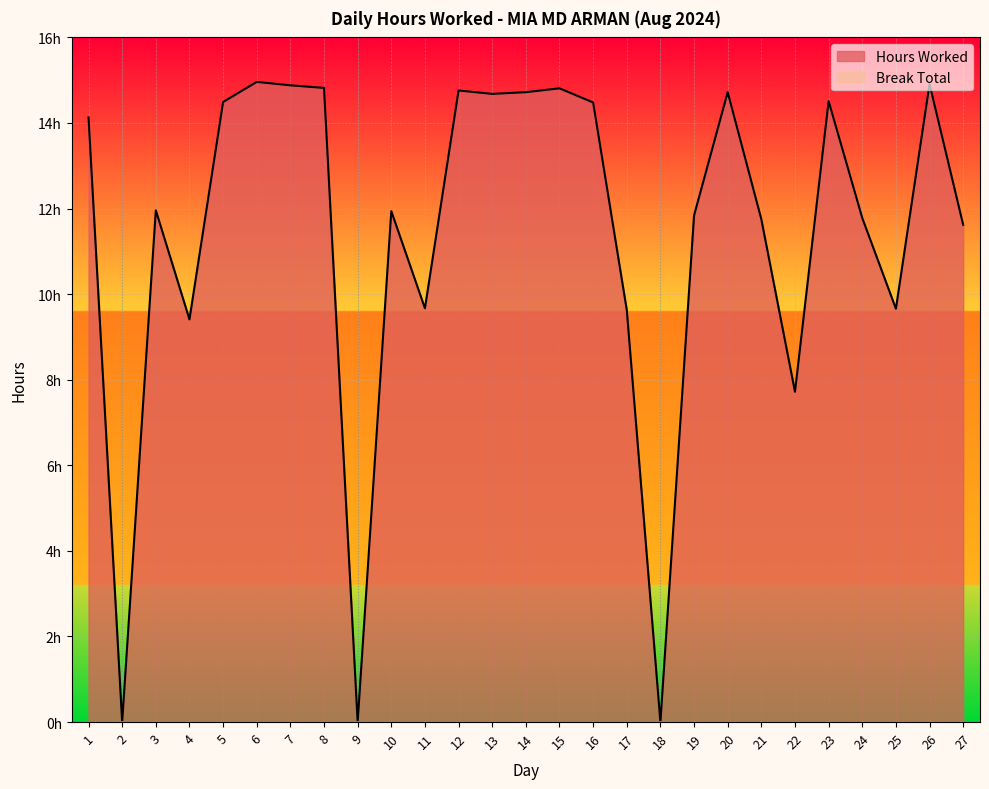

Which category has the lowest value across all series?

2